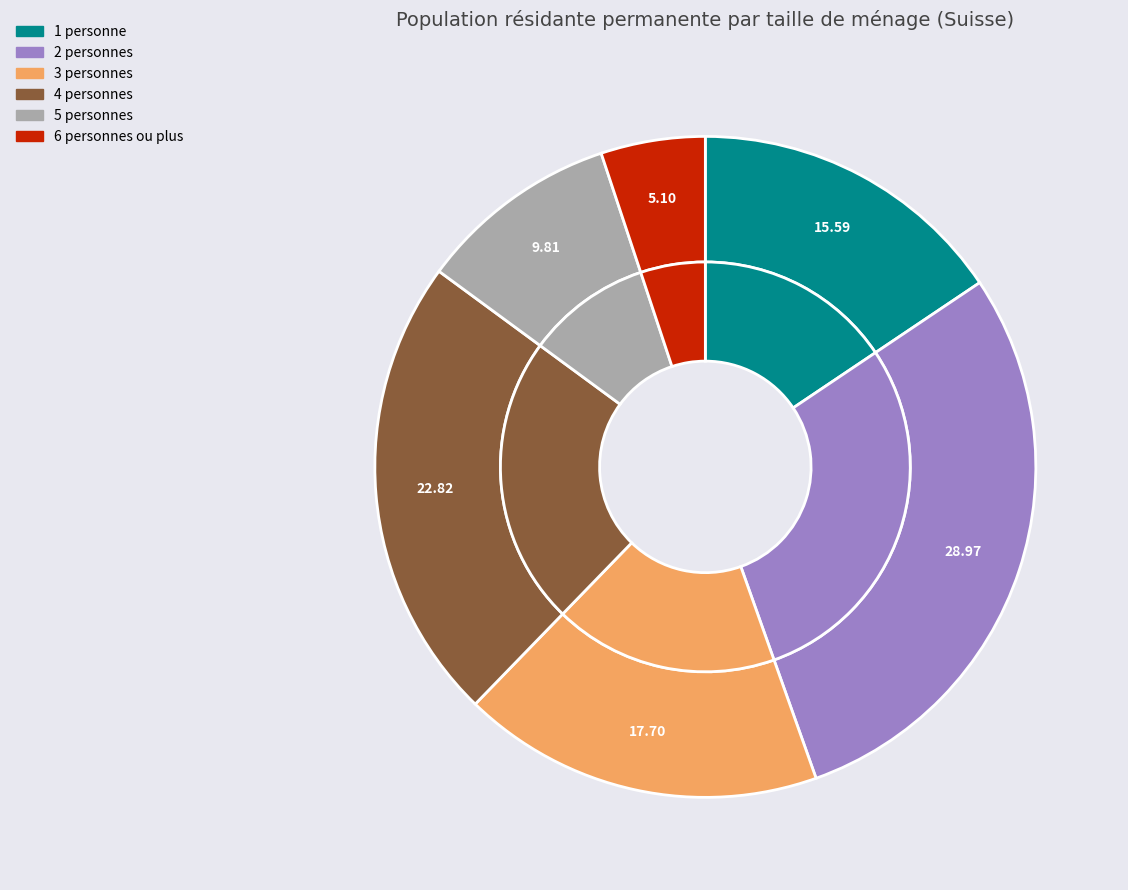

How many slices are in this pie chart?

6